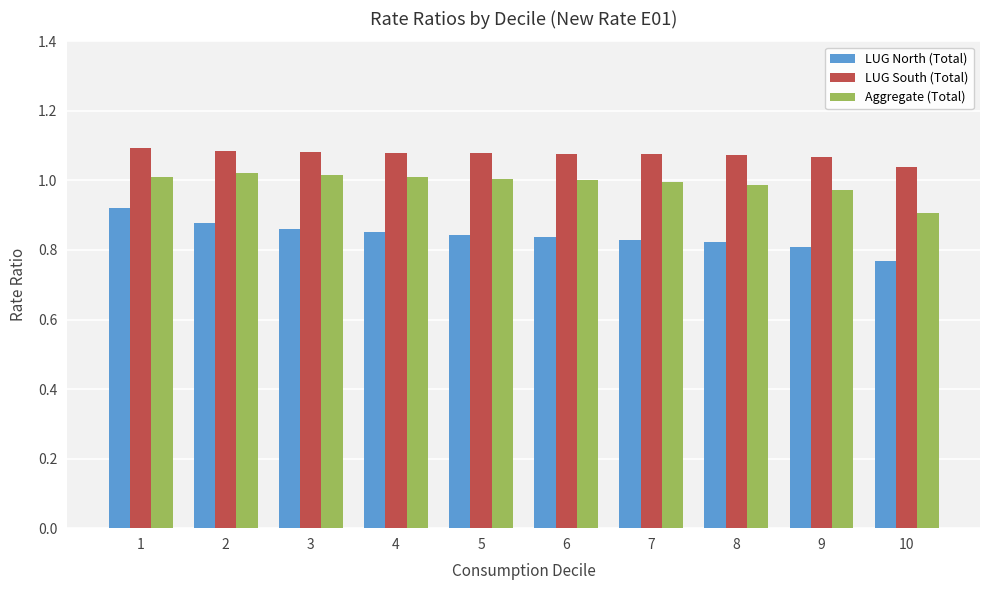

How many LUG South (Total) values are between 1 and 2?

10